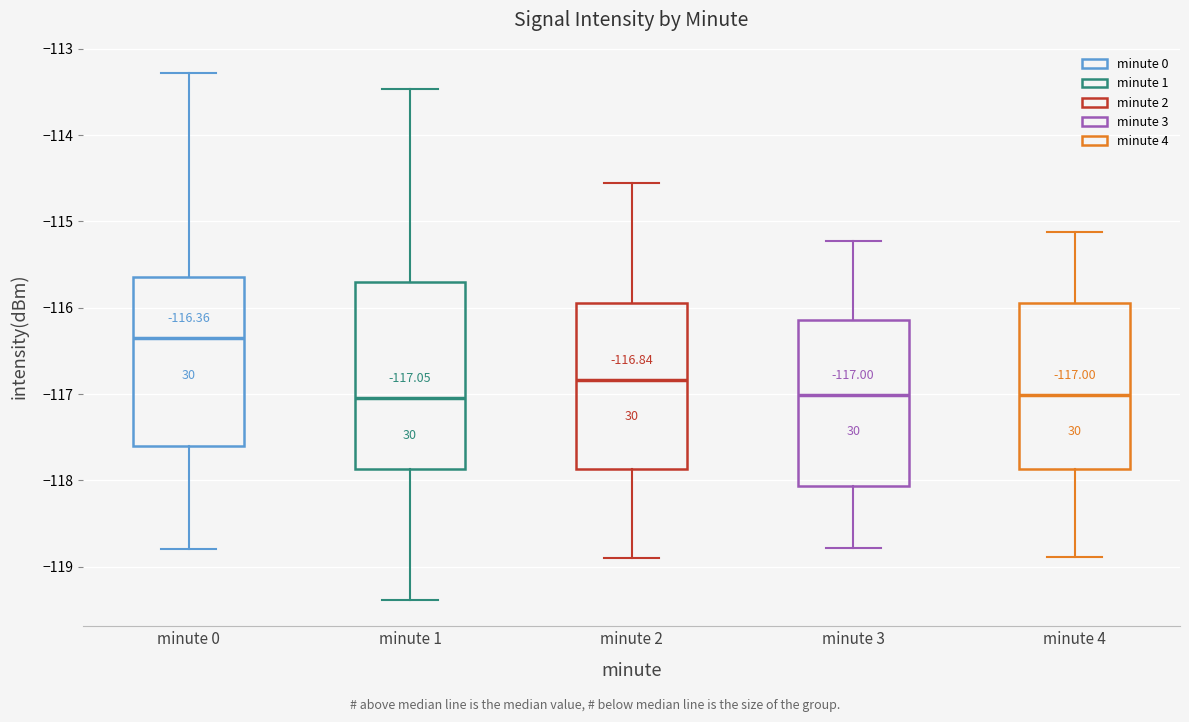

Comparing the boxes themselves (not the whiskers), which one is the tallest?

minute 1